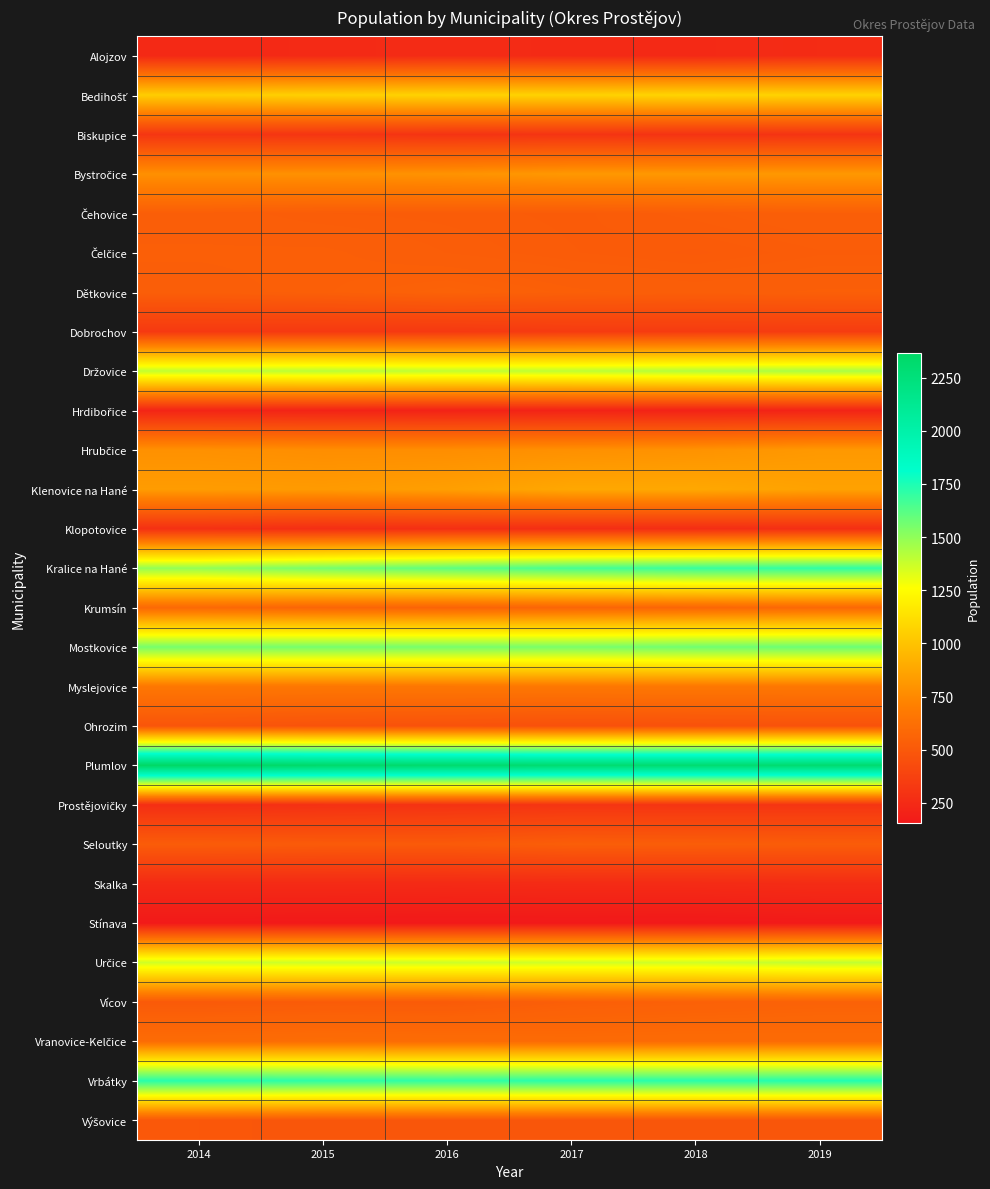

Rank the series by their maximum value, from lowest to highest.

Stínava, Hrdibořice, Alojzov, Skalka, Klopotovice, Prostějovičky, Biskupice, Dobrochov, Ohrozim, Výšovice, Seloutky, Čehovice, Čelčice, Dětkovice, Vícov, Krumsín, Vranovice-Kelčice, Myslejovice, Bystročice, Hrubčice, Klenovice na Hané, Bedihošť, Určice, Držovice, Mostkovice, Kralice na Hané, Vrbátky, Plumlov